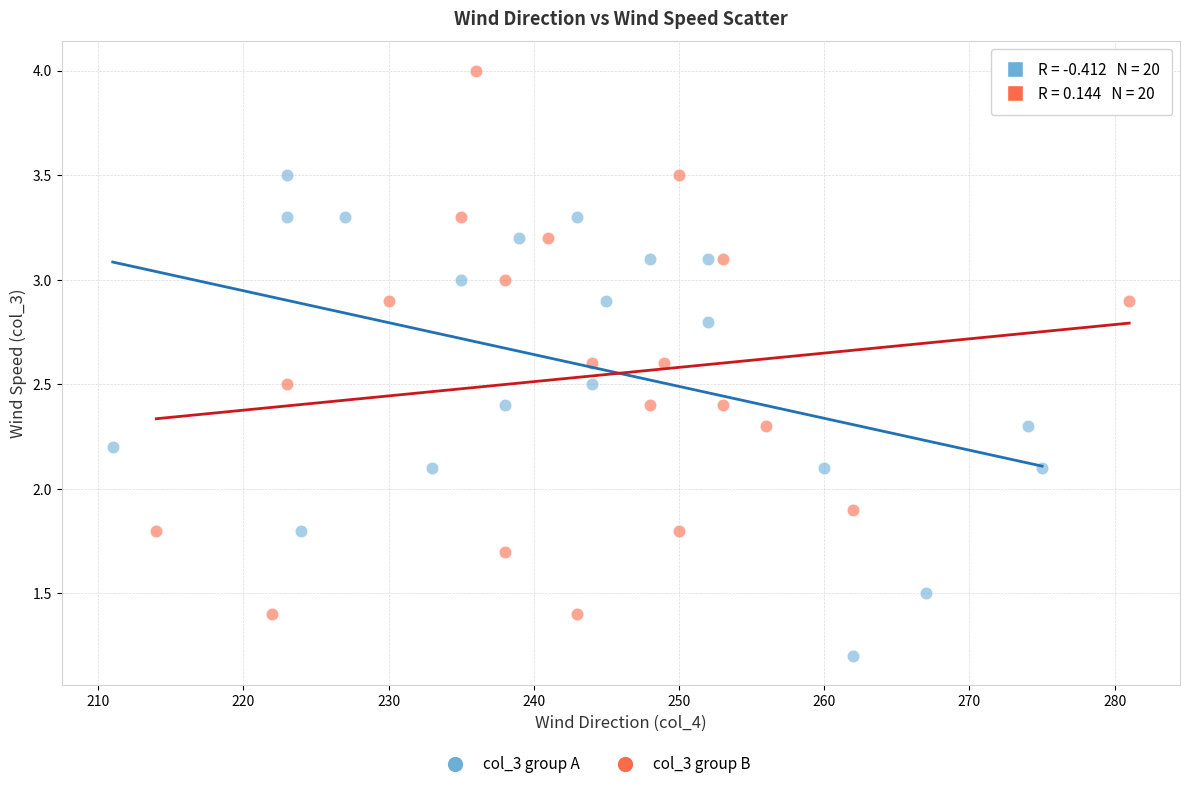

Which series contains the highest Y value?

col_3 group B